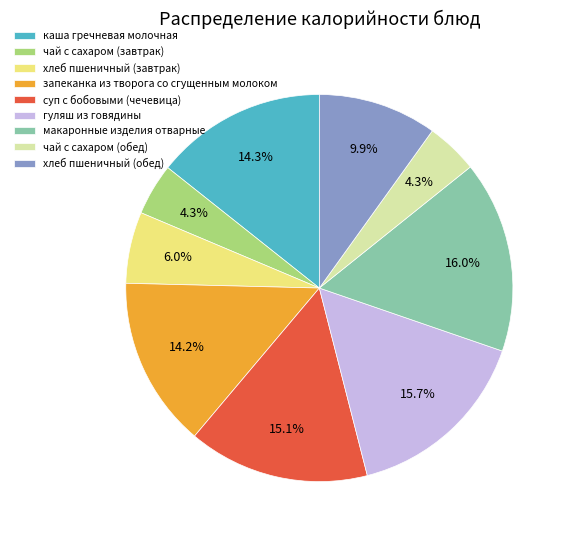

Is the sum of запеканка из творога со сгущенным молоком and чай с сахаром (обед) greater than half?

No